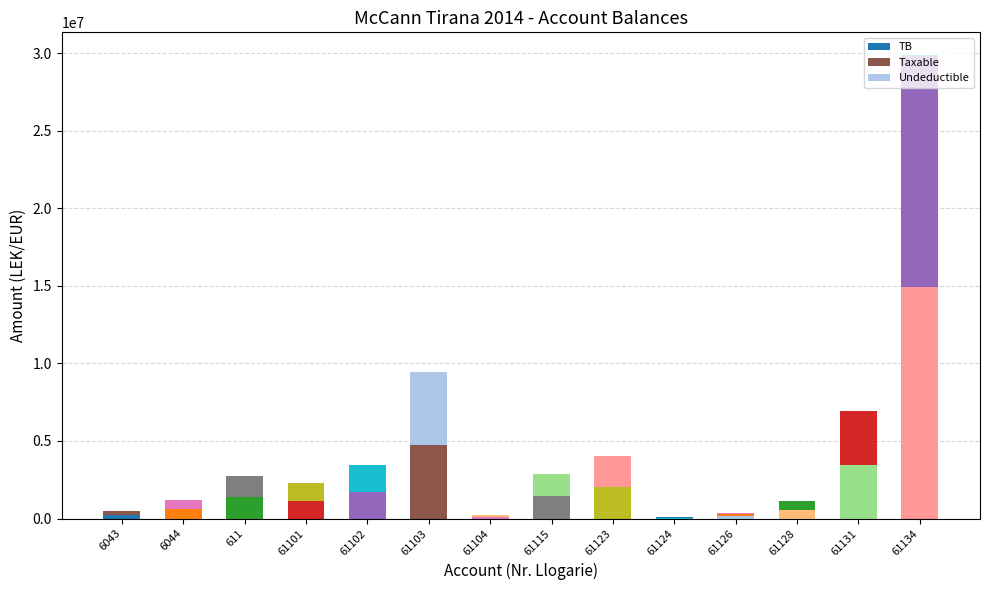

What is the total value across all series at 61131?

6931976.9